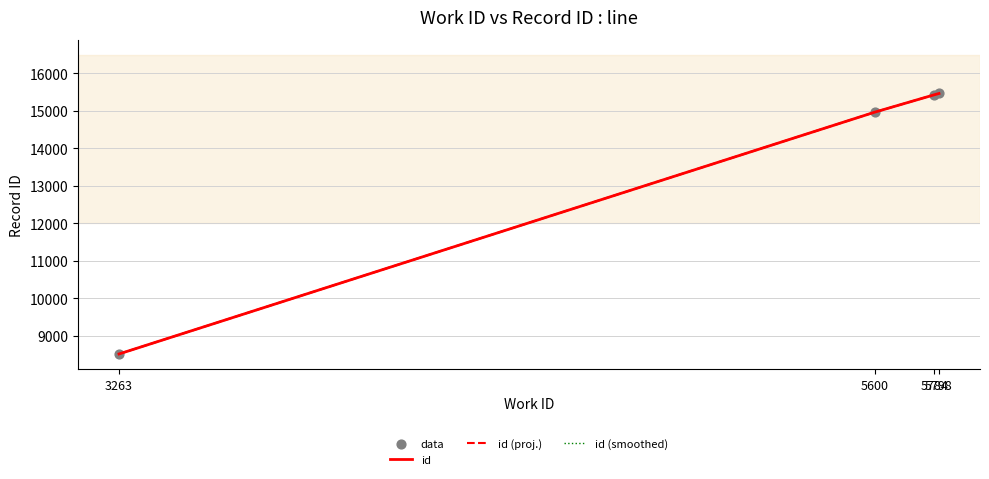

What is the total value across all series at 5798?

61860